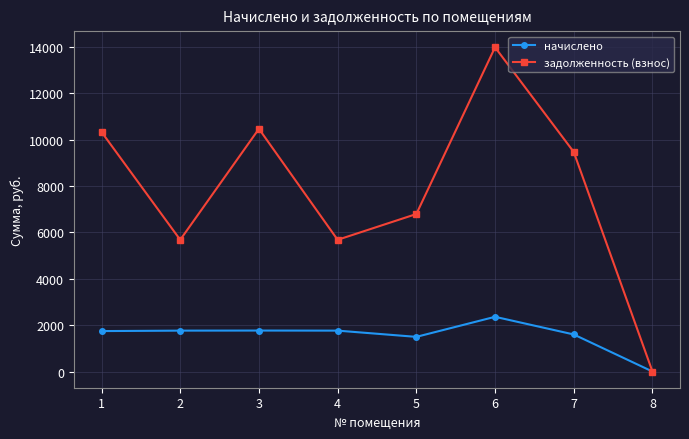

Which category has the highest value in the начислено series?

6